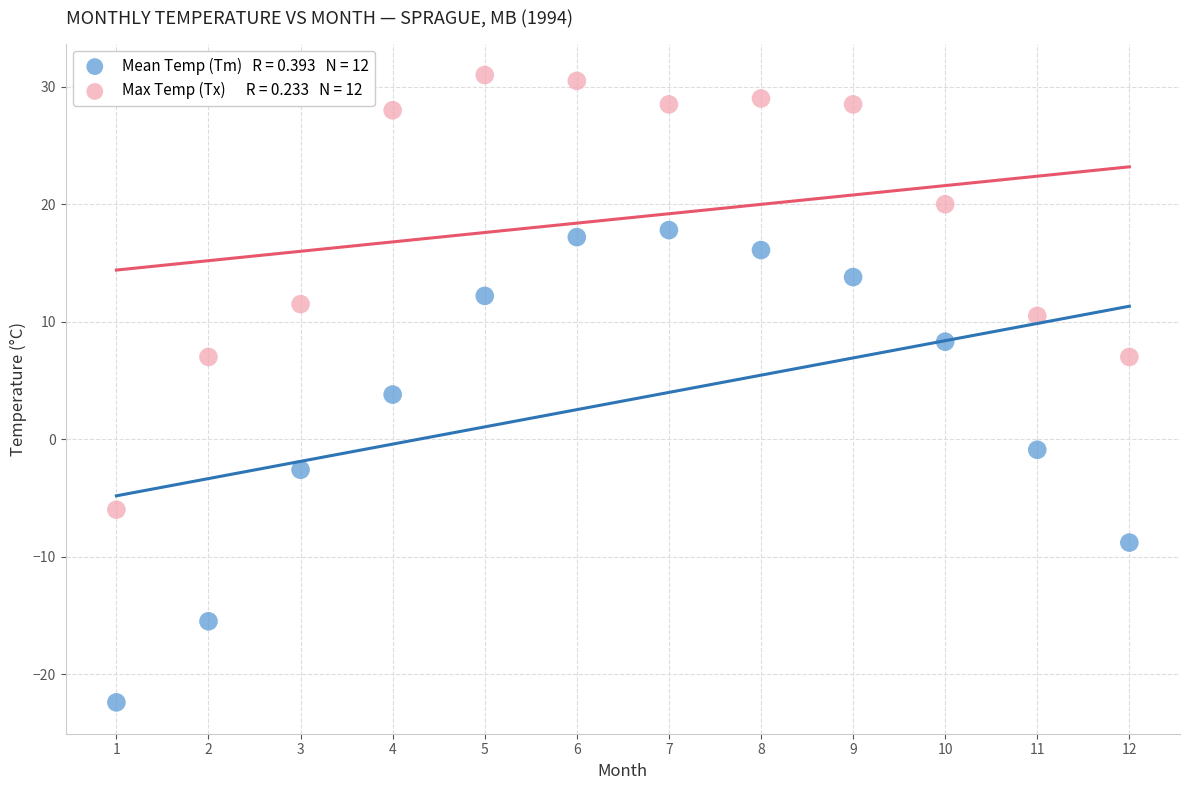

Across all data points, what is the range of X values (max minus min)?

11.0